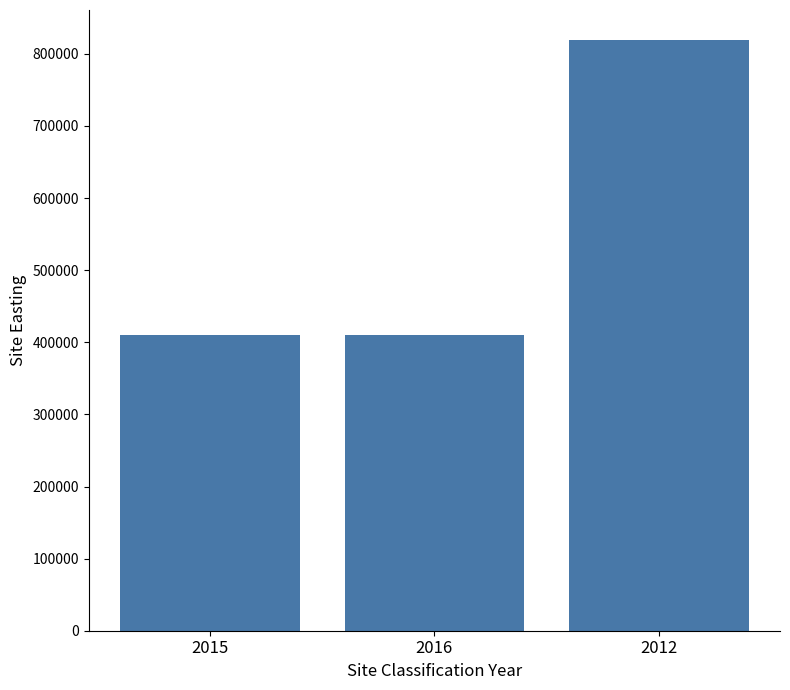

How many values exceed 409912?

1